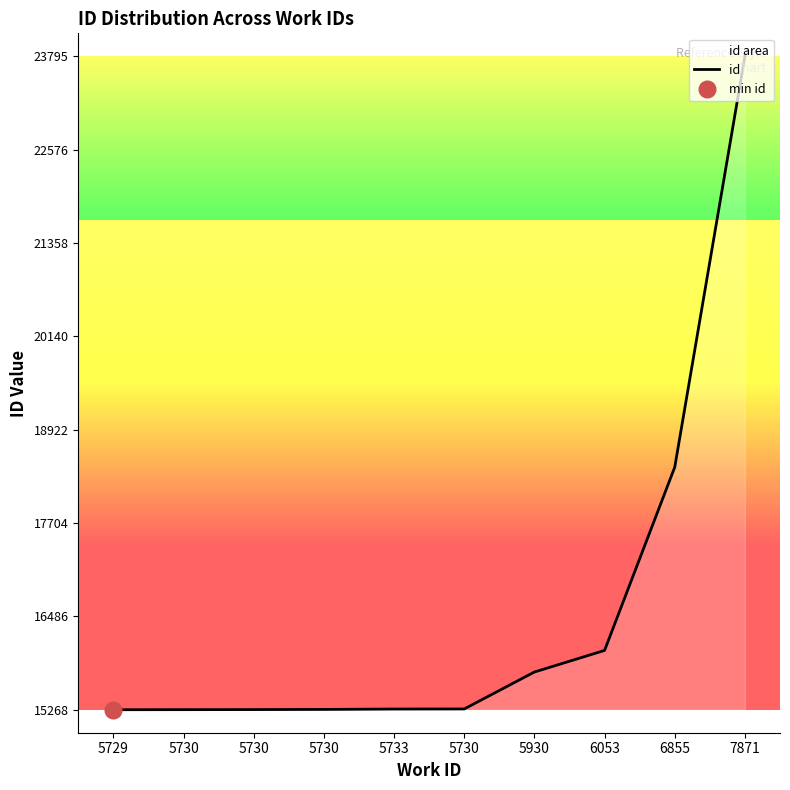

What is the maximum value shown in the chart?

23795